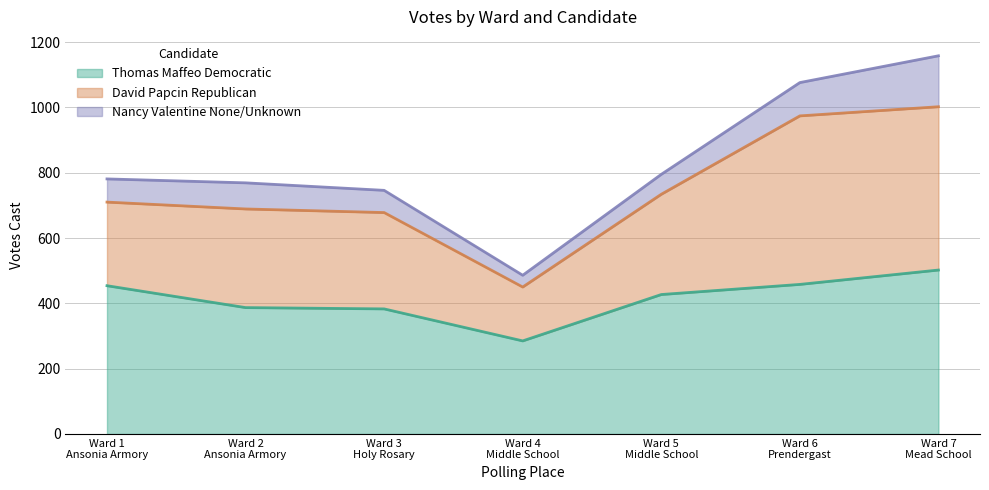

What is the label of the 1st point from the left?

Ward 1
Ansonia Armory